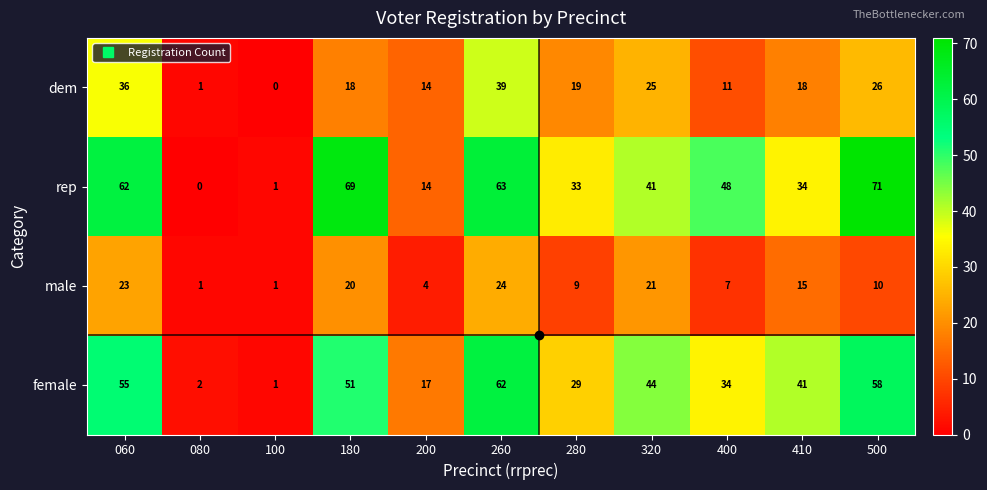

What is the greatest value displayed?

71